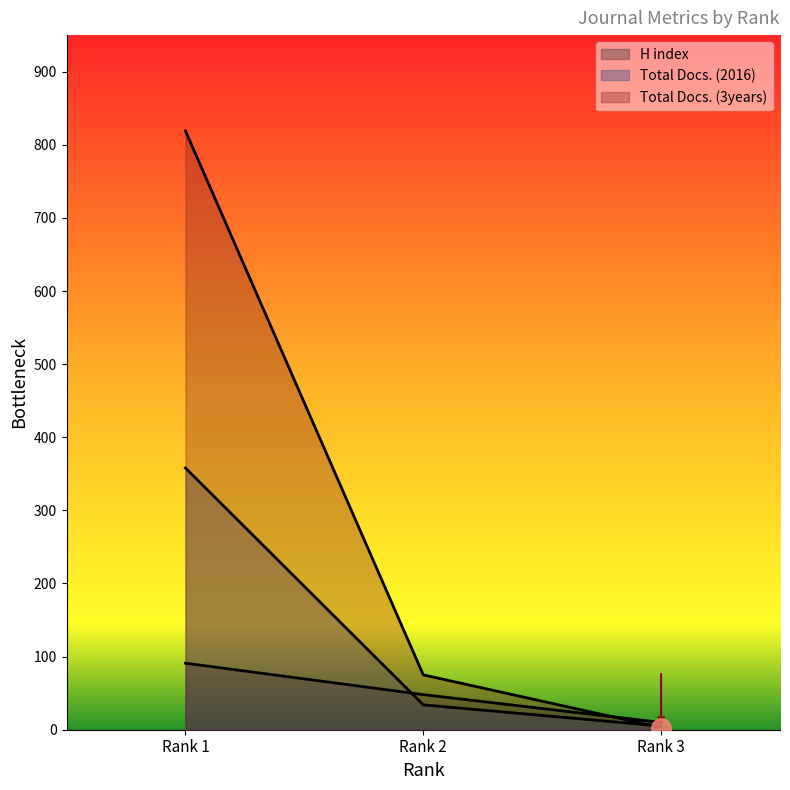

What is the value of the Total Docs. (3years) point at the 2nd from the left?

75